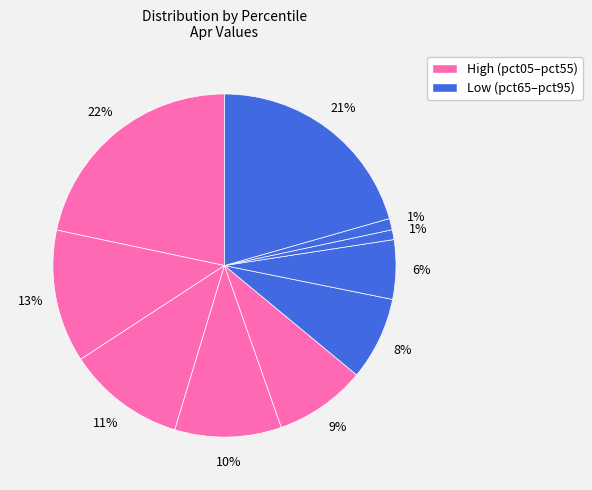

What is the smallest slice in the pie chart?

pct75